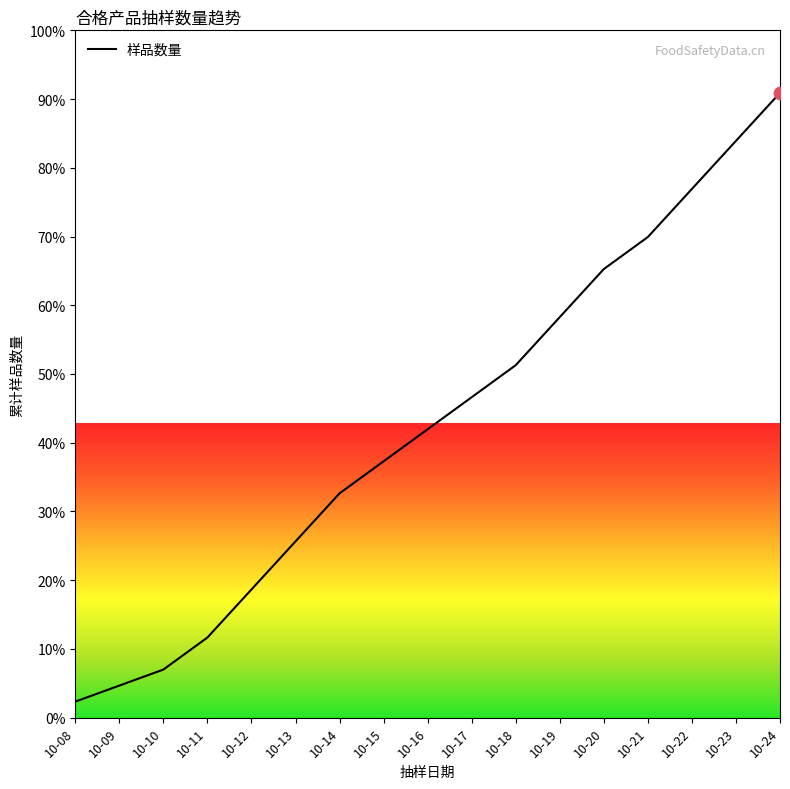

What is the change in value from 10-09 to 10-14?

+28.0